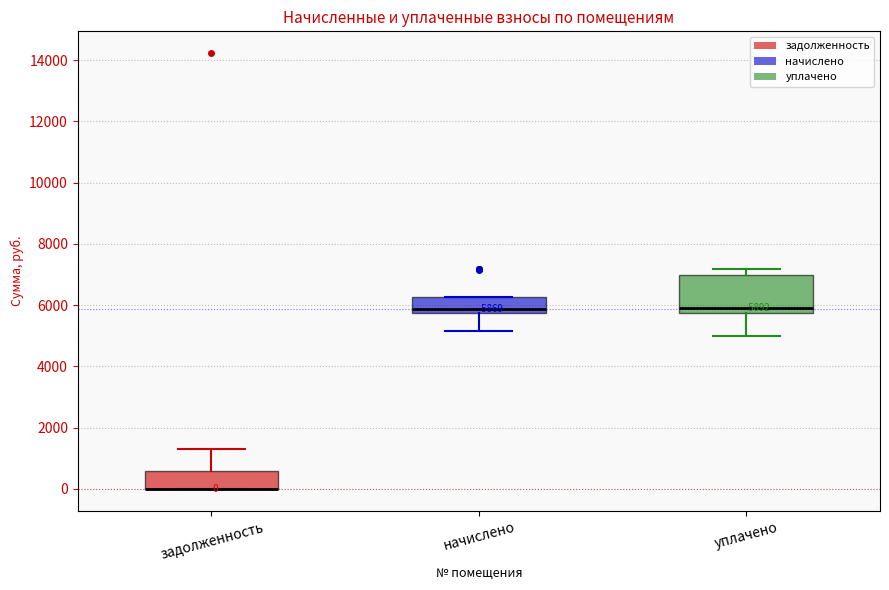

Which box is the tallest, from its lower edge to its upper edge?

уплачено